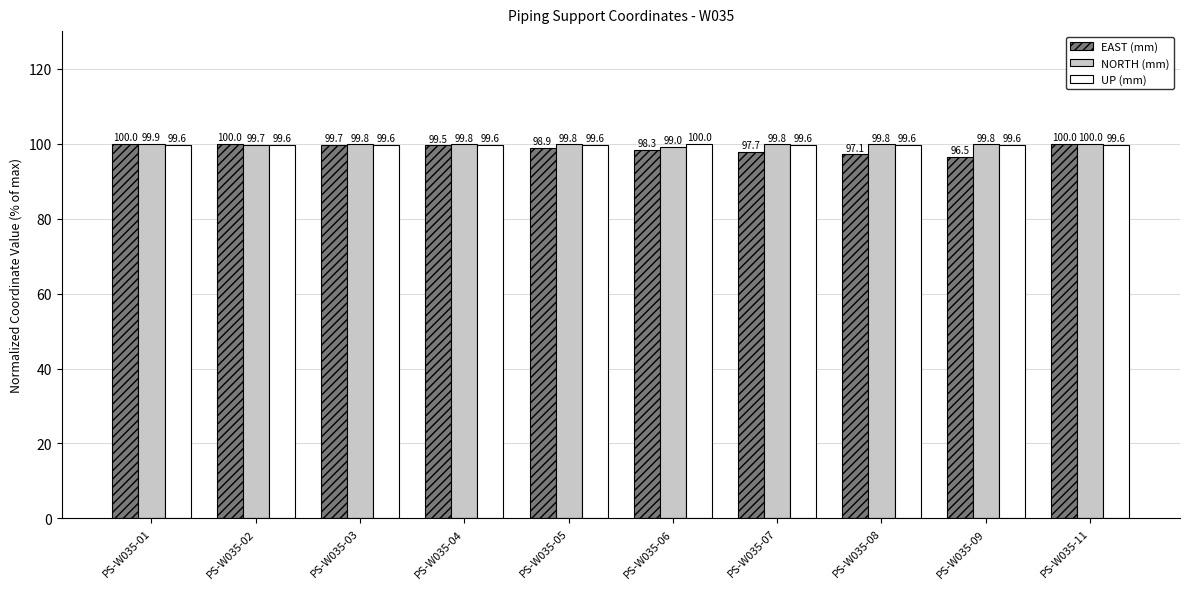

The UP (mm) series shows 99.6 at PS-W035-11. True or false?

True